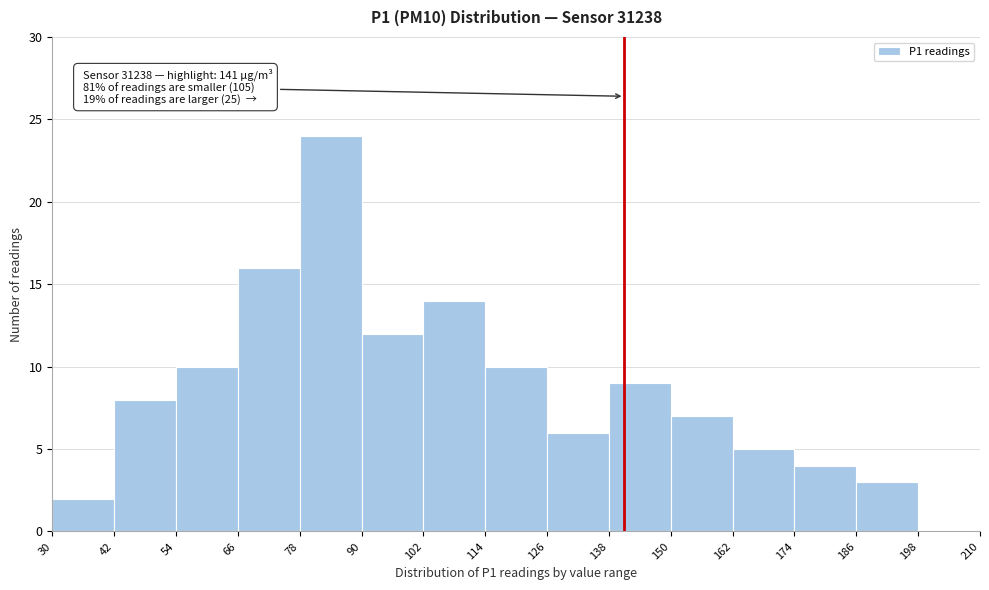

Over which range of the x-axis is the bar tallest?

78 to 90